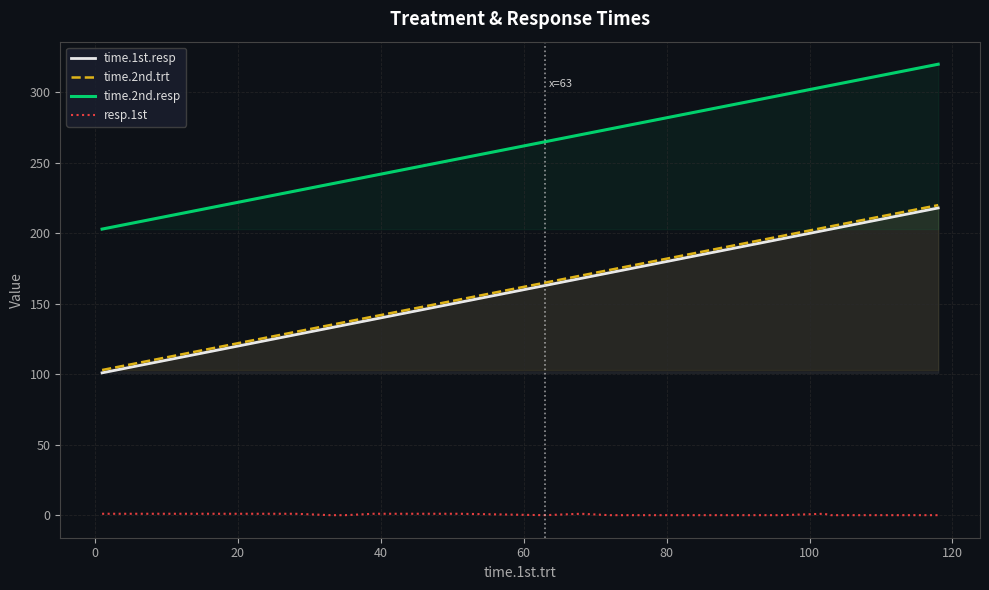

True or false: time.1st.resp and resp.1st cross at least once.

False